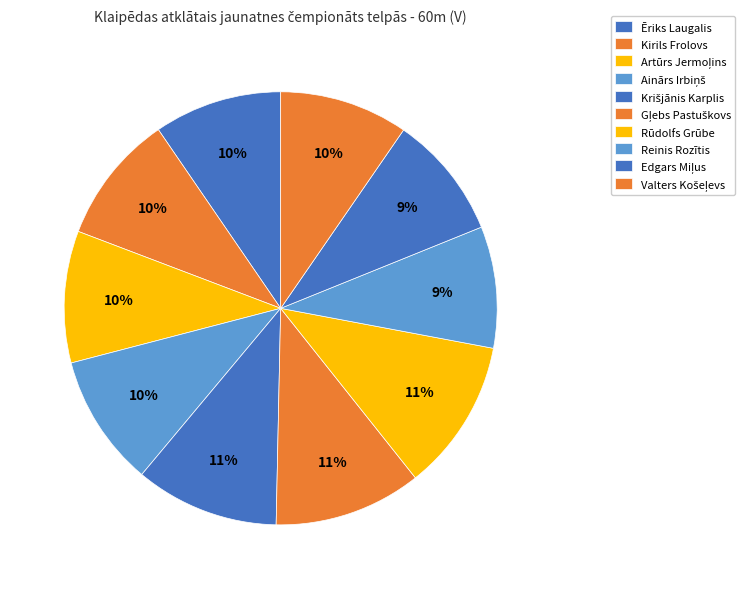

How many segments does this pie chart have?

10